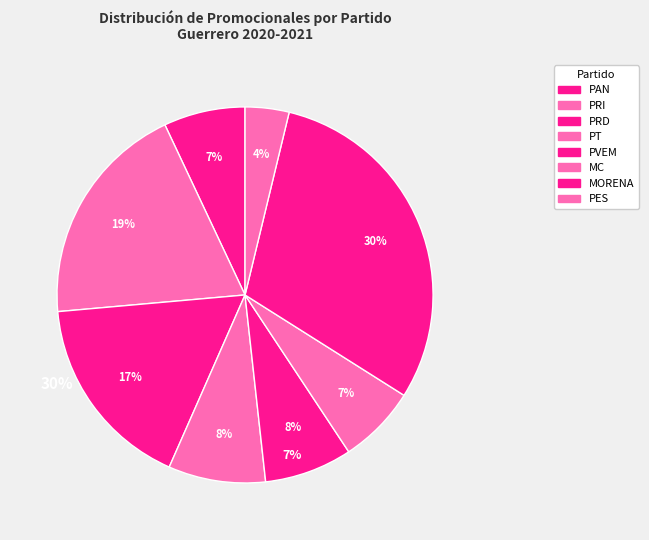

Count the number of slices in the pie.

8